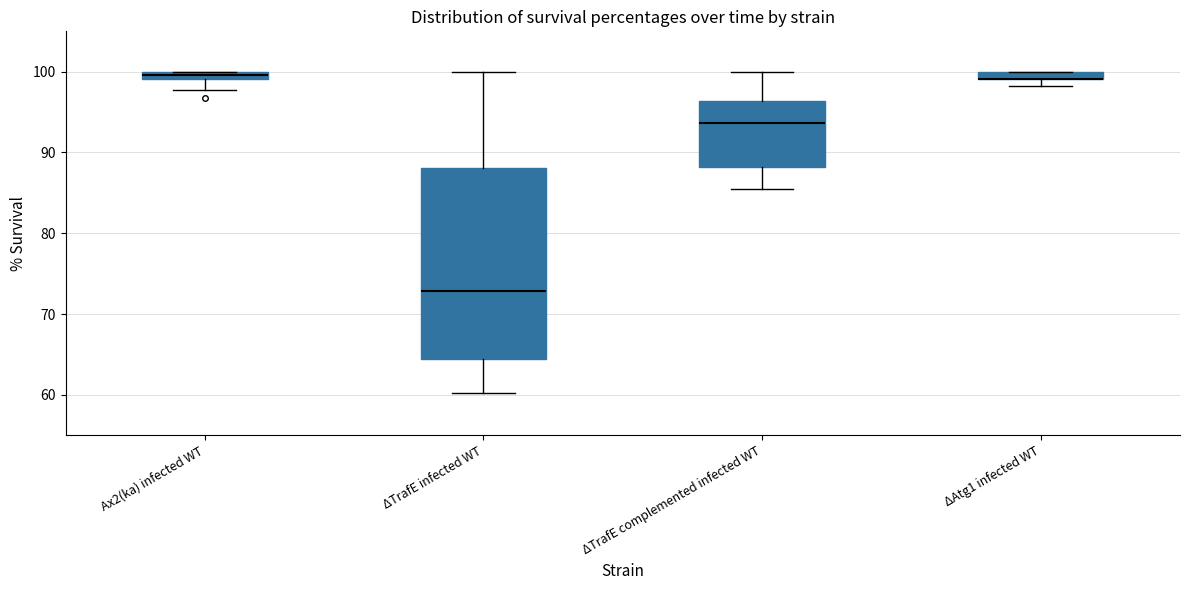

Where is the upper edge of the box for ΔTrafE infected WT on the y-axis? The values are not printed on the chart, so give them approximately, as read against the axis.

88